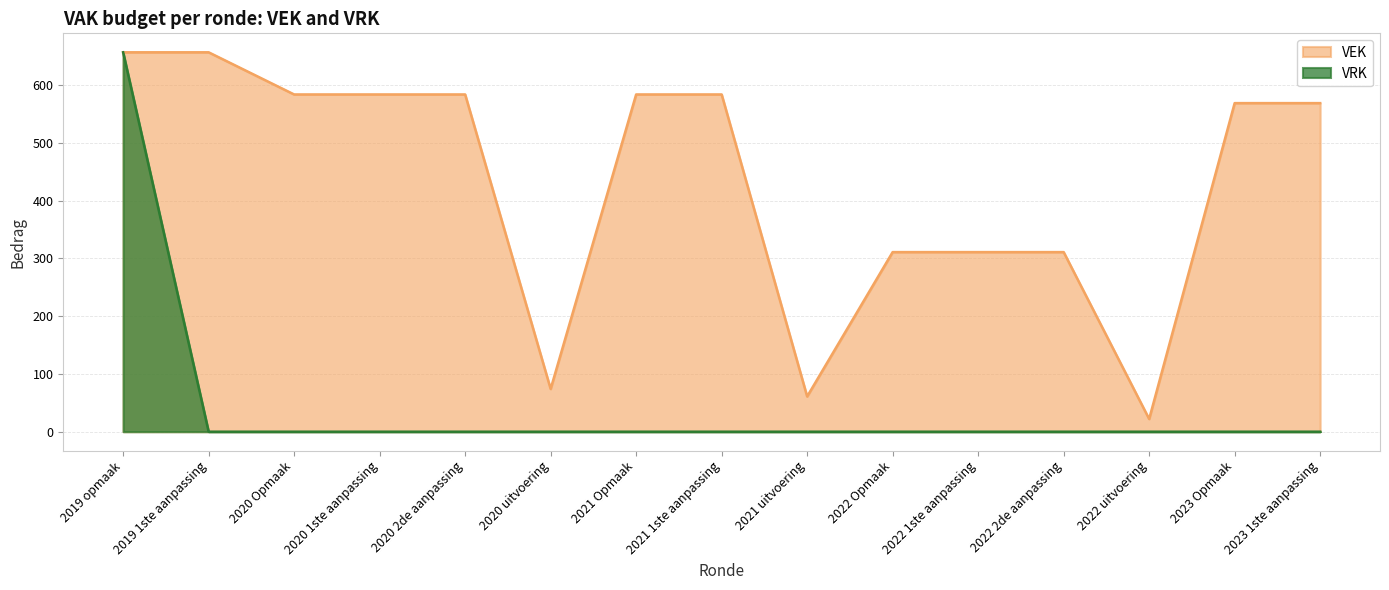

Does the chart display data point markers on the line(s)?

No